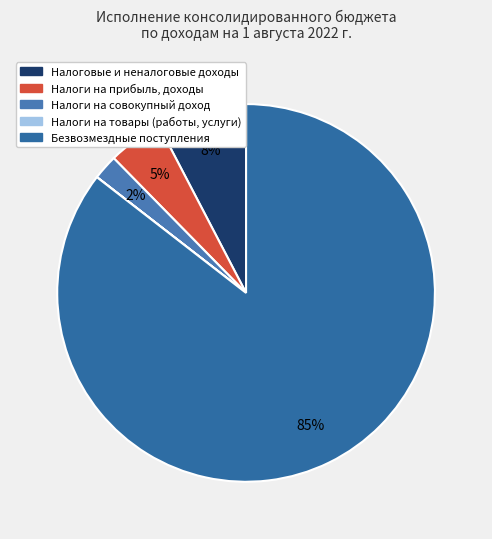

Is there any slice that represents more than half of the pie?

Yes